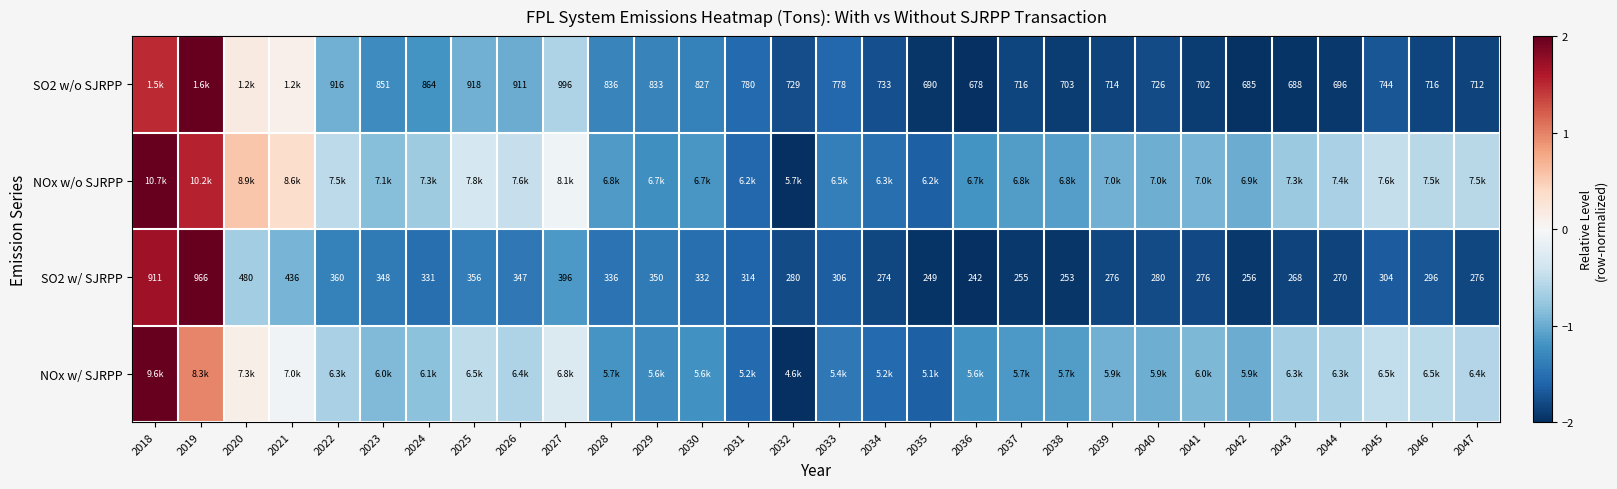

Is the value of SO2 w/ SJRPP at 2046 greater than the value of SO2 w/o SJRPP at 2045?

No